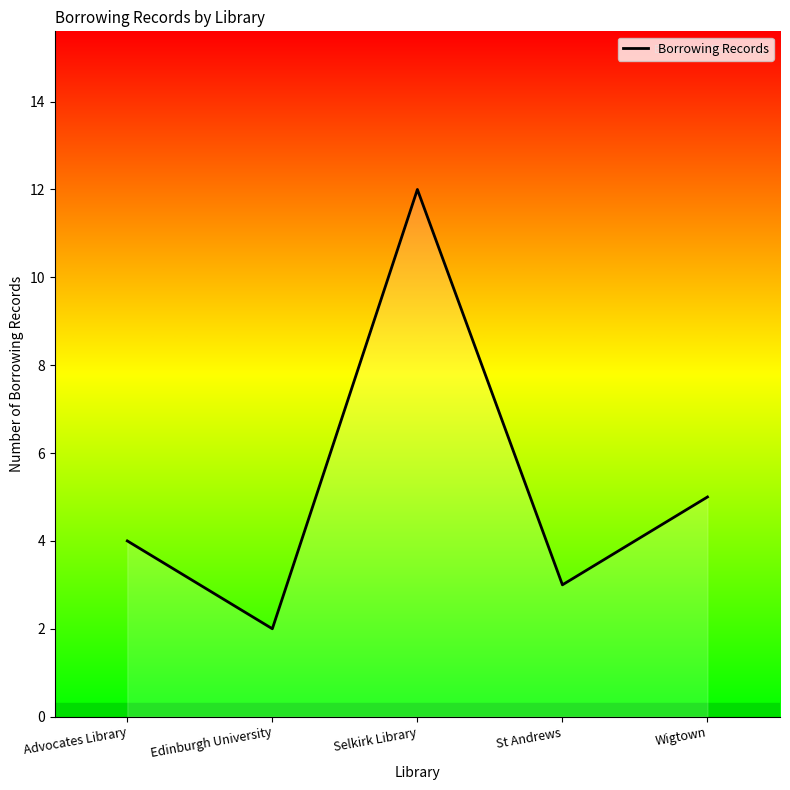

What is the sum of all values?

26